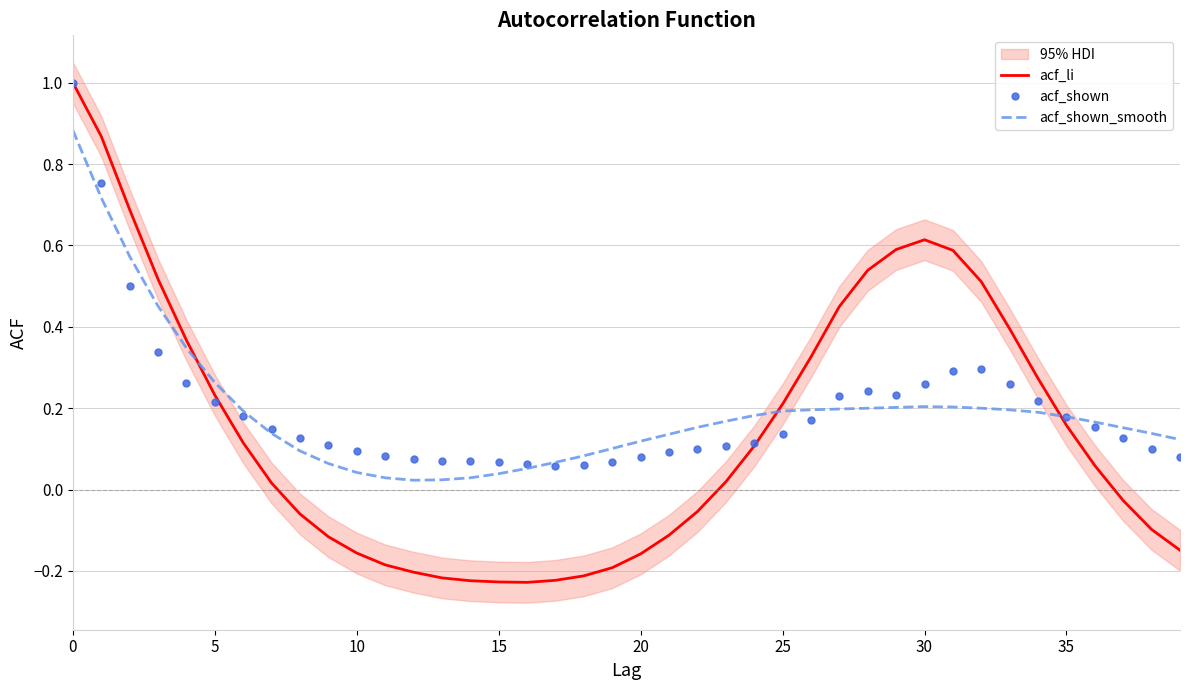

At which category does acf_li reach its first local peak?

30